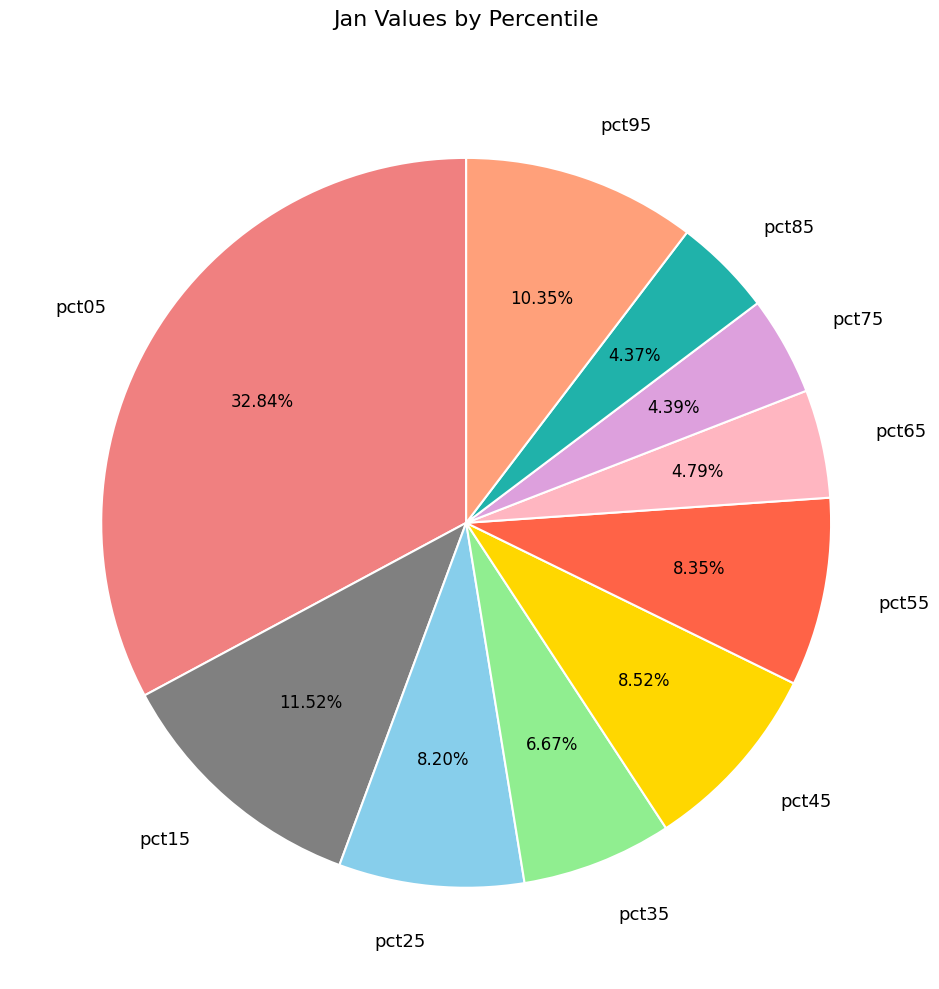

Is it true that pct15 is 1% of the pie?

False